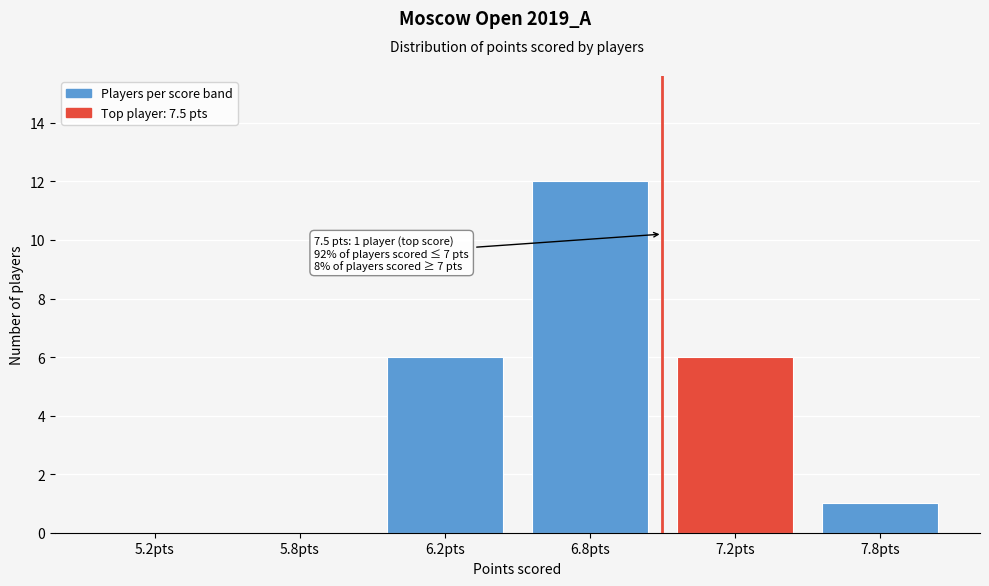

Reading right to left, list all the values displayed in this chart.

7.8pts=1	7.2pts=6	6.8pts=12	6.2pts=6	5.8pts=0	5.2pts=0